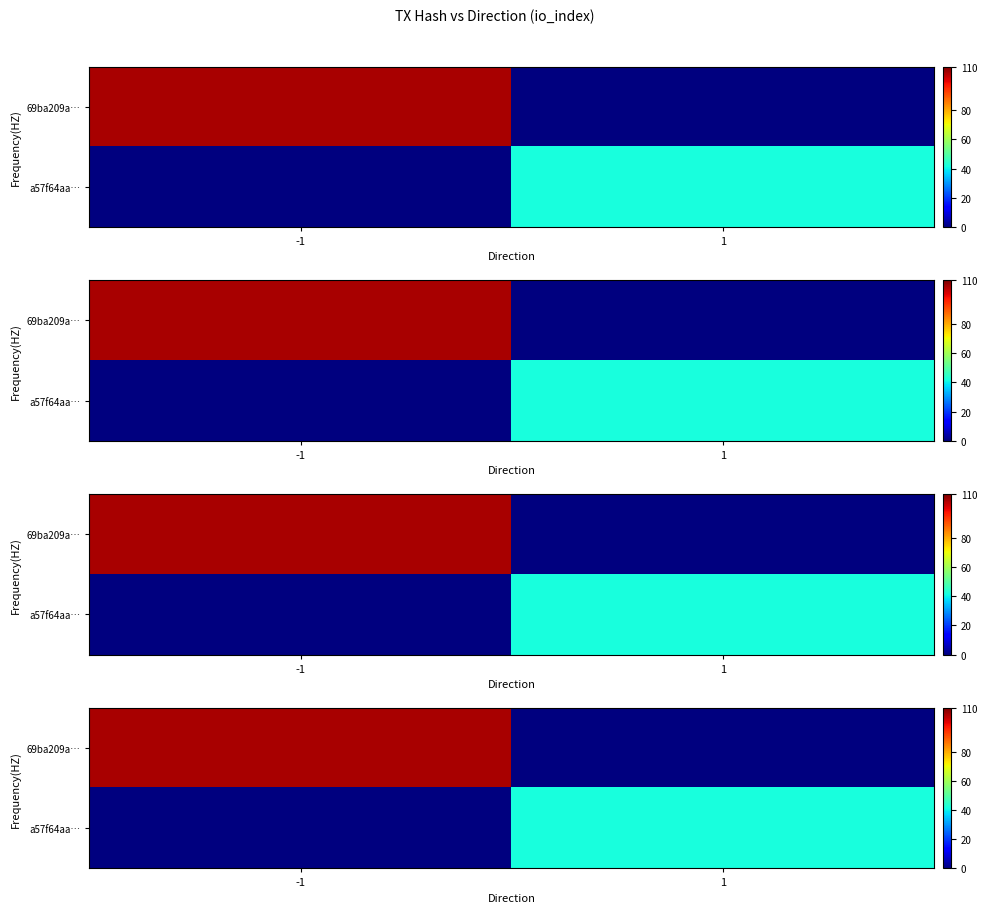

List the labels in order of 69ba209a… value, smallest first.

1, -1